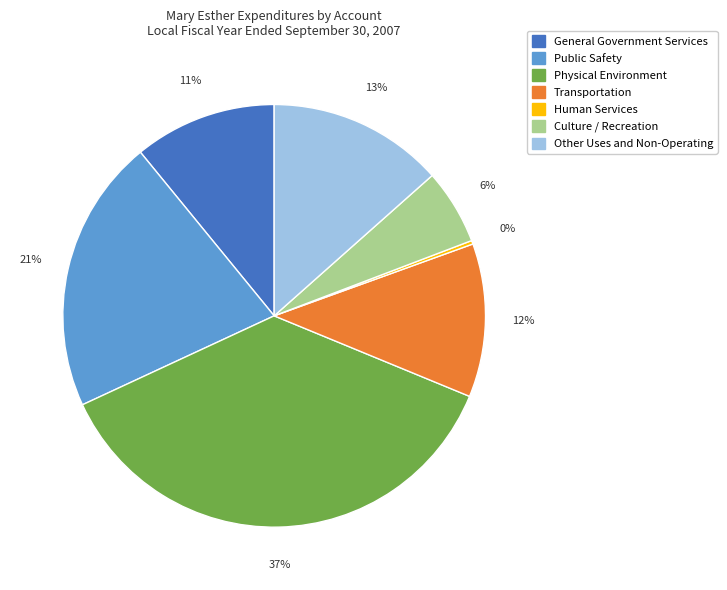

Does Physical Environment represent more than half of the total?

No